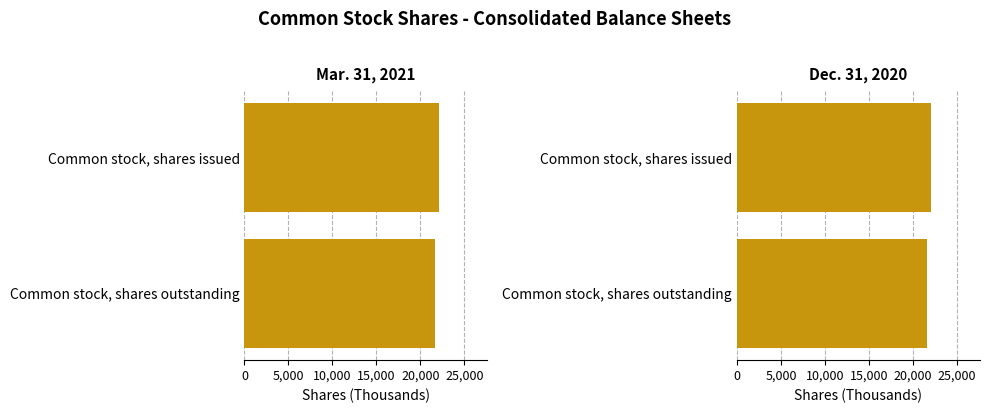

What are all the series names shown in the legend?

Mar. 31, 2021, Dec. 31, 2020